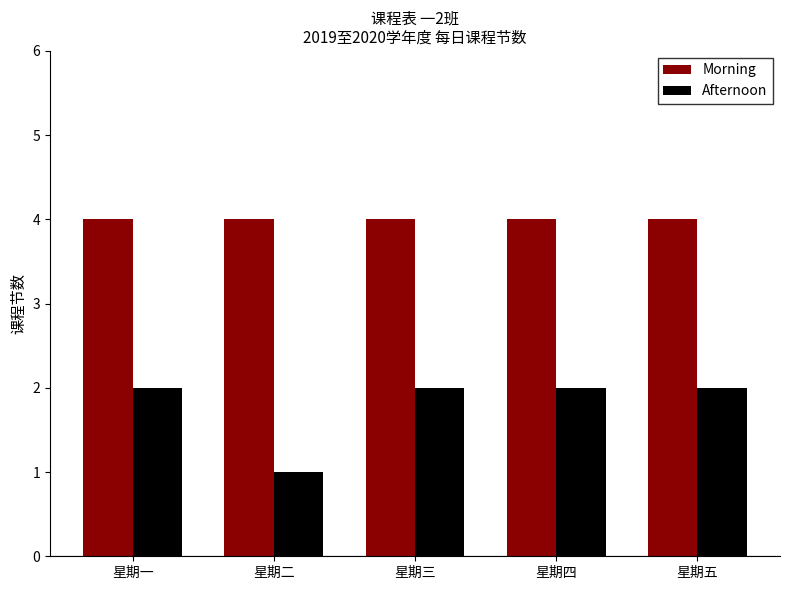

Rank the series at 星期四 from lowest to highest value.

Afternoon, Morning